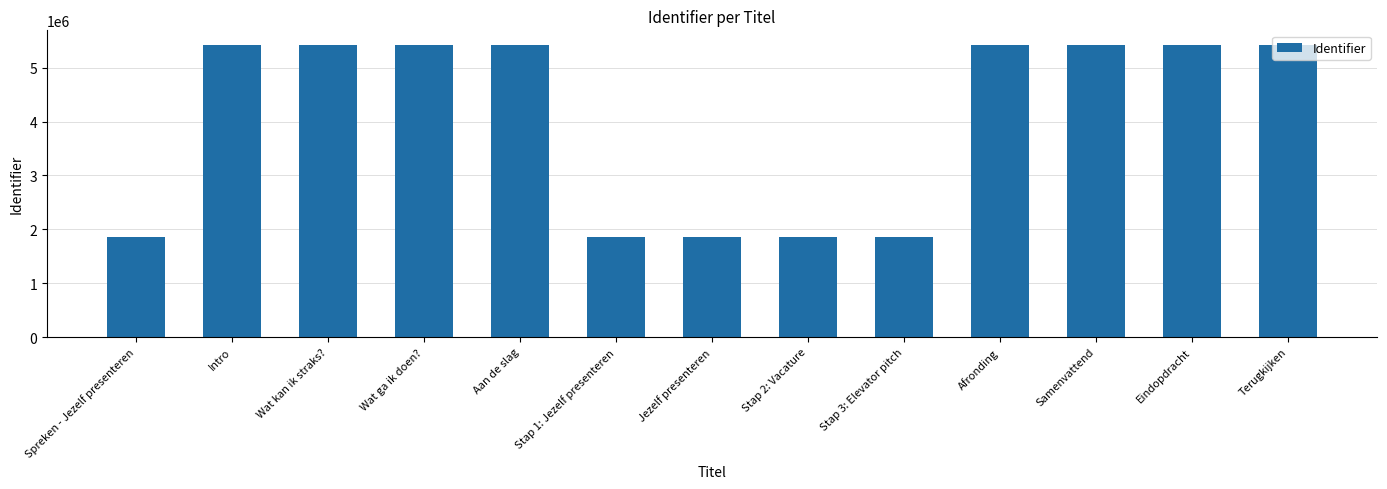

The value at Samenvattend is 1936536. True or false?

False